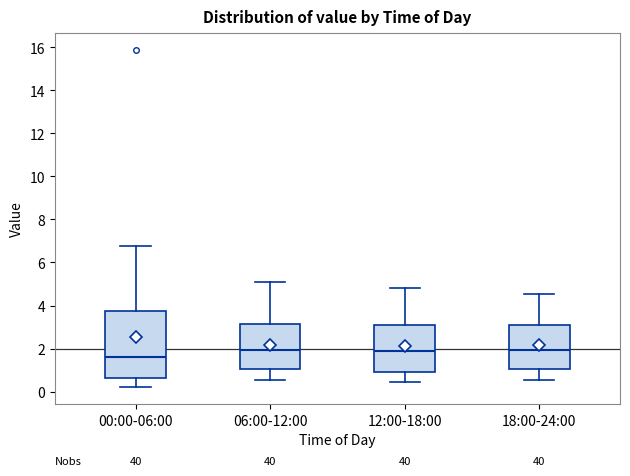

Reading left to right, transcribe this box plot: for each box, give where its median line is, the range the box spans, and where its two whiskers end, as read against the y-axis. The values are not printed on the chart, so give them approximately, as read against the axis.

00:00-06:00: median 1.6, box 0.6 to 3.8, whiskers 0.2 to 6.8
06:00-12:00: median 2.0, box 1.0 to 3.2, whiskers 0.6 to 5.2
12:00-18:00: median 1.8, box 0.8 to 3.0, whiskers 0.4 to 4.8
18:00-24:00: median 2.0, box 1.0 to 3.0, whiskers 0.6 to 4.6